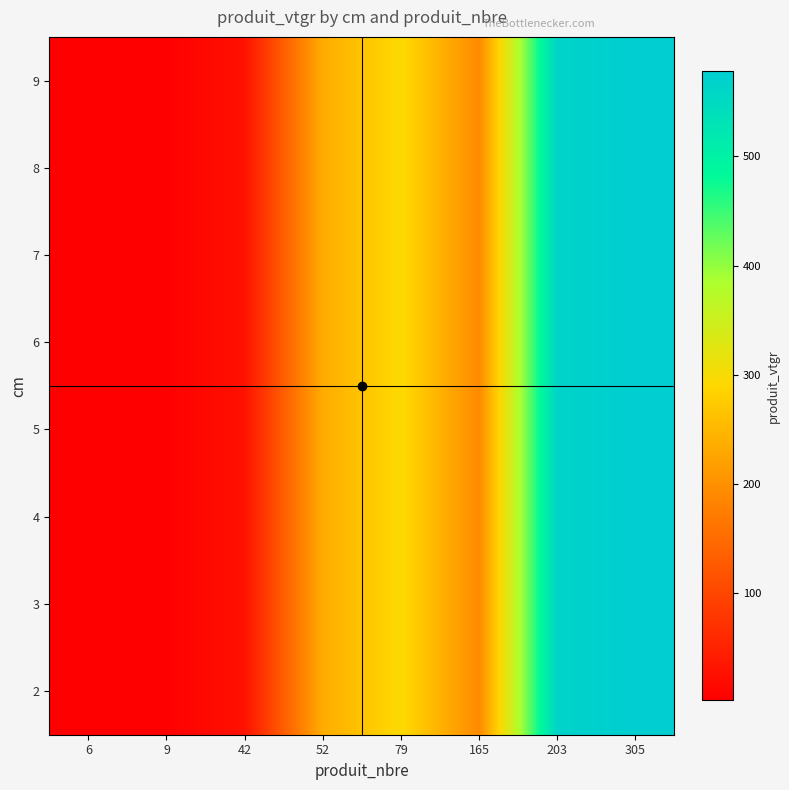

At which category is the sum across all series the highest?

305